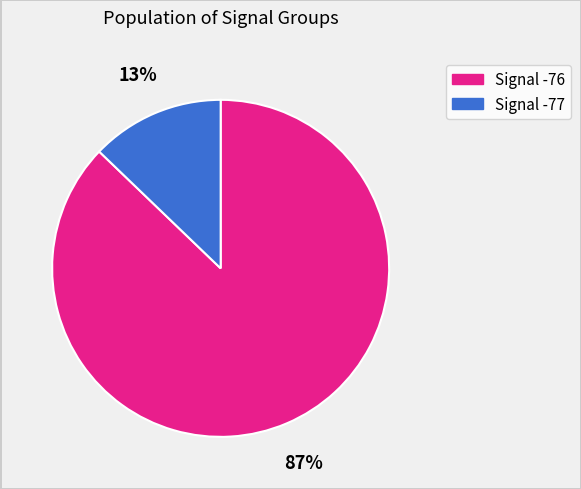

To the nearest percent, what portion does Signal -77 represent?

13%